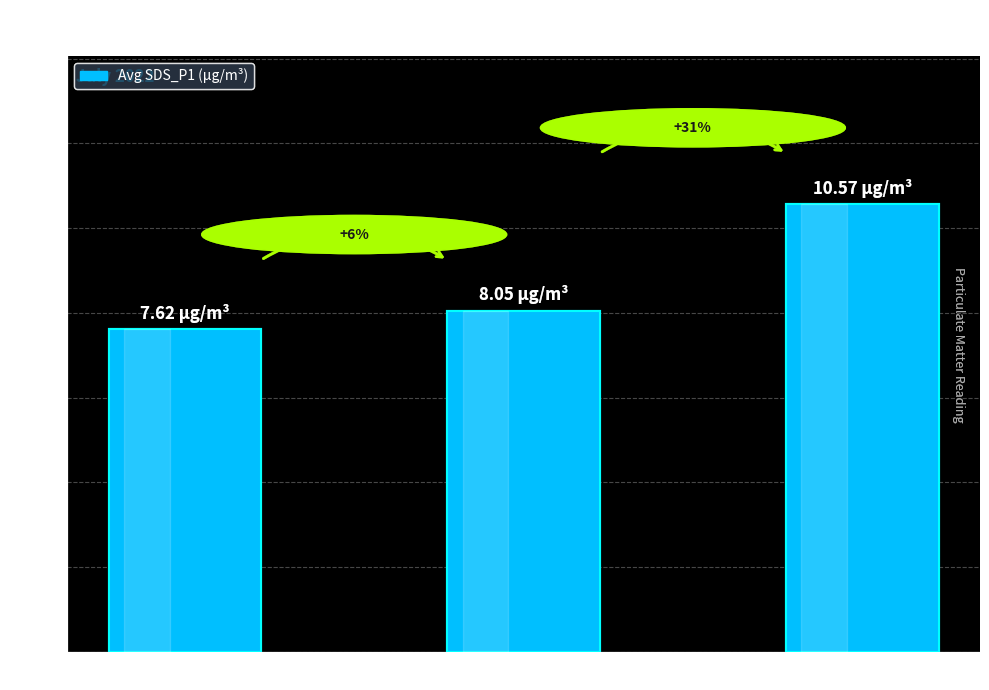

The value at High Signal\n(-65 dBm) is 16.5. True or false?

False